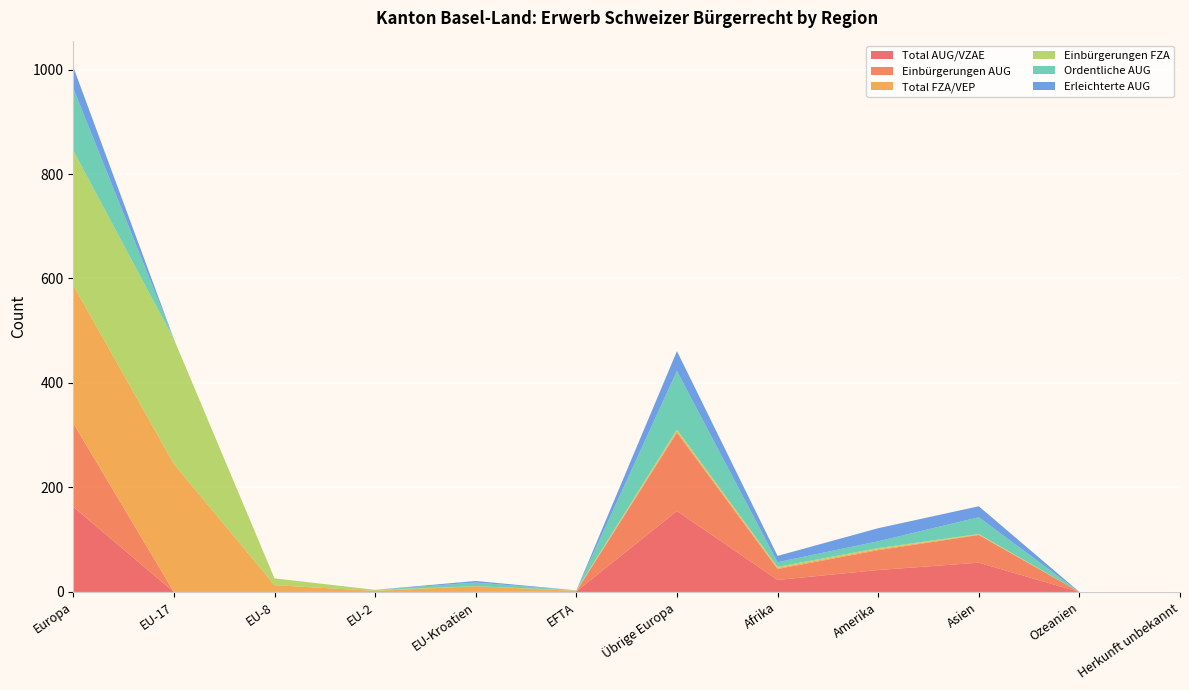

Reading left to right, what are all the values shown in this chart?

Total AUG/VZAE: Europa=163	EU-17=0	EU-8=0	EU-2=0	EU-Kroatien=0	EFTA=1	Übrige Europa=155	Afrika=23	Amerika=42	Asien=56	Ozeanien=0	Herkunft unbekannt=0
Einbürgerungen AUG: Europa=160	EU-17=0	EU-8=0	EU-2=0	EU-Kroatien=0	EFTA=0	Übrige Europa=150	Afrika=21	Amerika=38	Asien=53	Ozeanien=0	Herkunft unbekannt=0
Total FZA/VEP: Europa=264	EU-17=245	EU-8=13	EU-2=2	EU-Kroatien=11	EFTA=1	Übrige Europa=3	Afrika=2	Amerika=2	Asien=1	Ozeanien=0	Herkunft unbekannt=0
Einbürgerungen FZA: Europa=258	EU-17=239	EU-8=13	EU-2=2	EU-Kroatien=0	EFTA=1	Übrige Europa=3	Afrika=2	Amerika=2	Asien=1	Ozeanien=0	Herkunft unbekannt=0
Ordentliche AUG: Europa=119	EU-17=0	EU-8=0	EU-2=0	EU-Kroatien=7	EFTA=0	Übrige Europa=112	Afrika=9	Amerika=13	Asien=32	Ozeanien=0	Herkunft unbekannt=0
Erleichterte AUG: Europa=41	EU-17=0	EU-8=0	EU-2=0	EU-Kroatien=3	EFTA=0	Übrige Europa=38	Afrika=12	Amerika=25	Asien=21	Ozeanien=0	Herkunft unbekannt=0